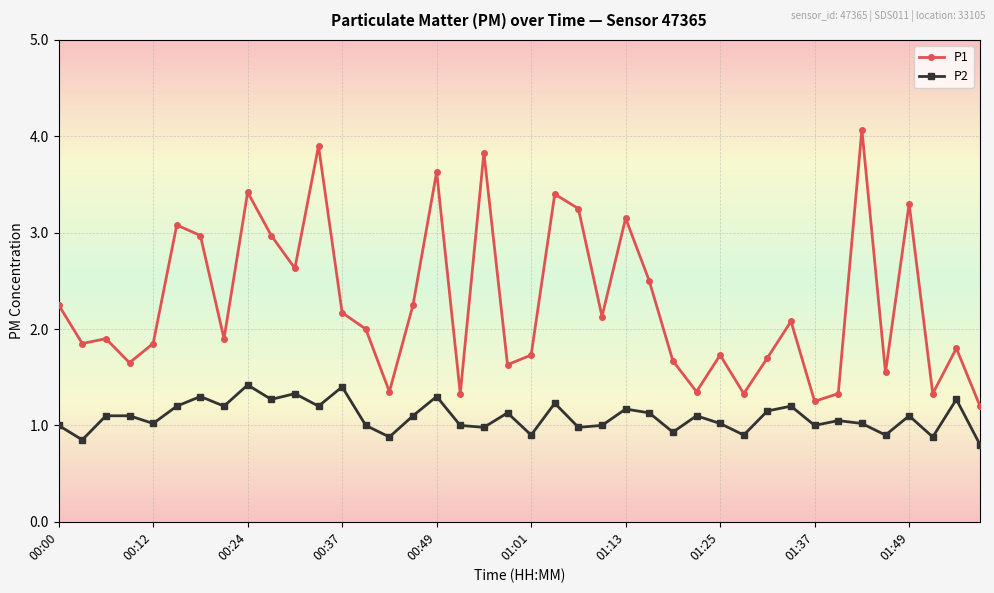

What is the difference between the second highest and minimum values in the P1 series?

2.7